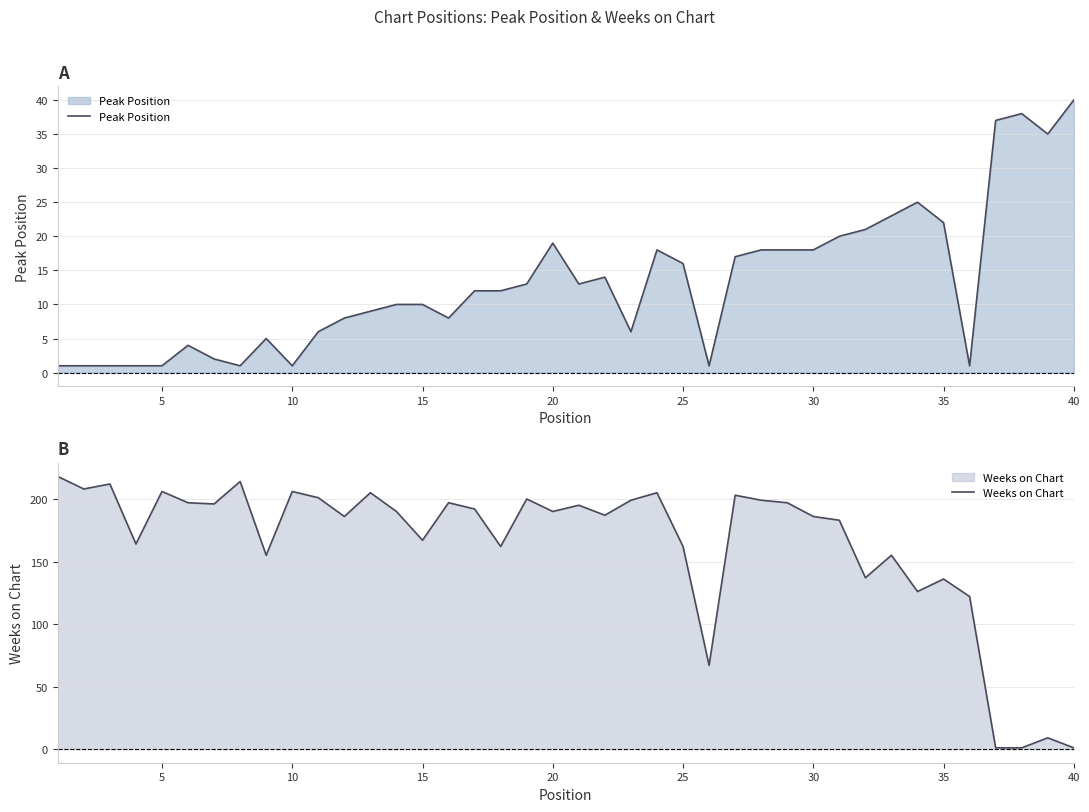

The Peak Position series shows 51 at 36. True or false?

False